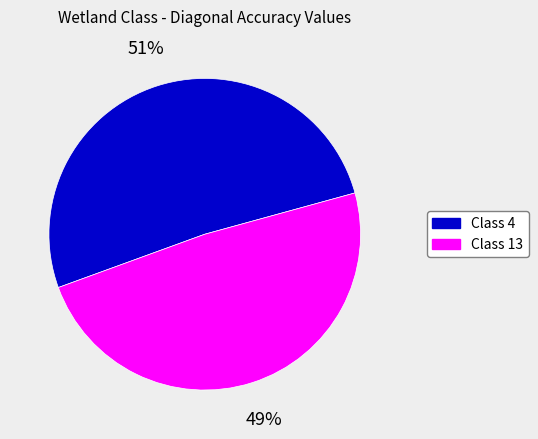

To the nearest percent, what is the average slice percentage?

50%